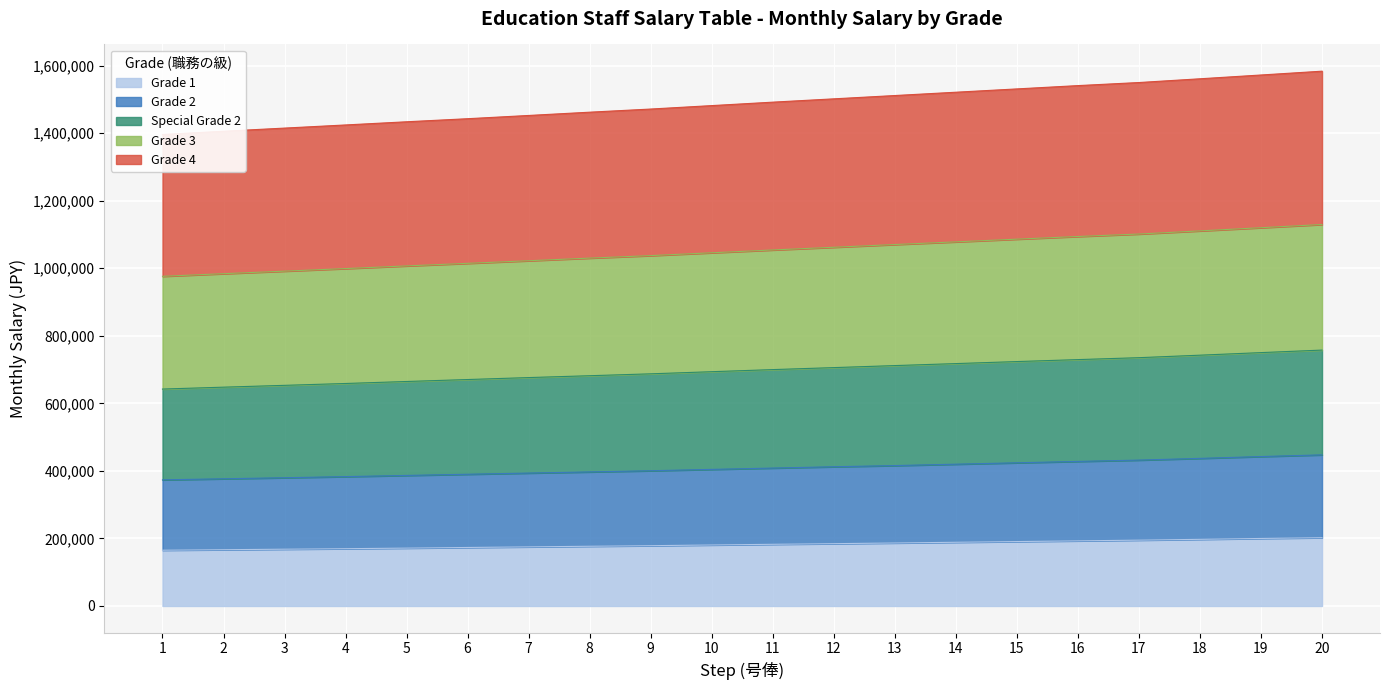

Where is Grade 2 nearest to the value 410400?

12